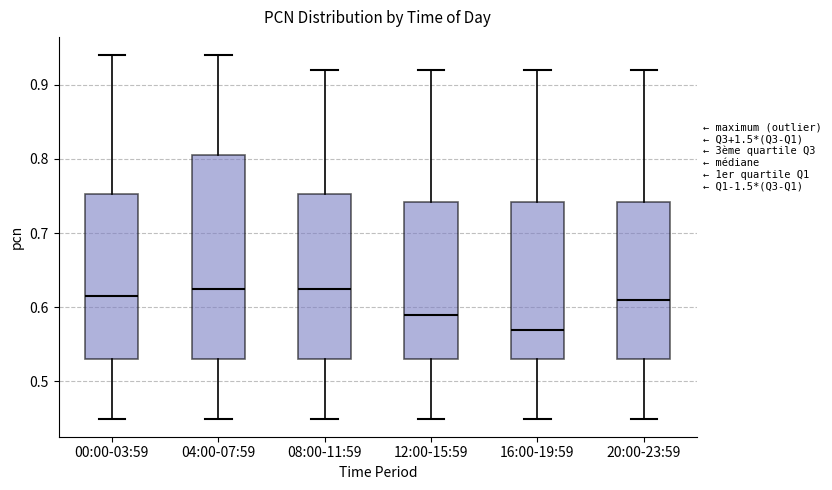

Reading left to right, transcribe this box plot: for each box, give where its median line is, the range the box spans, and where its two whiskers end, as read against the y-axis. The values are not printed on the chart, so give them approximately, as read against the axis.

00:00-03:59: median 0.62, box 0.53 to 0.75, whiskers 0.45 to 0.94
04:00-07:59: median 0.63, box 0.53 to 0.81, whiskers 0.45 to 0.94
08:00-11:59: median 0.63, box 0.53 to 0.75, whiskers 0.45 to 0.92
12:00-15:59: median 0.59, box 0.53 to 0.74, whiskers 0.45 to 0.92
16:00-19:59: median 0.57, box 0.53 to 0.74, whiskers 0.45 to 0.92
20:00-23:59: median 0.61, box 0.53 to 0.74, whiskers 0.45 to 0.92